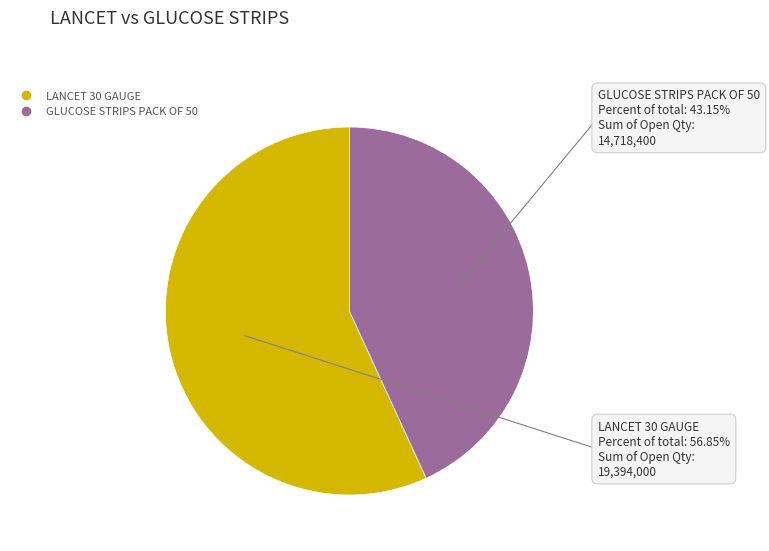

Count the number of slices in the pie.

2